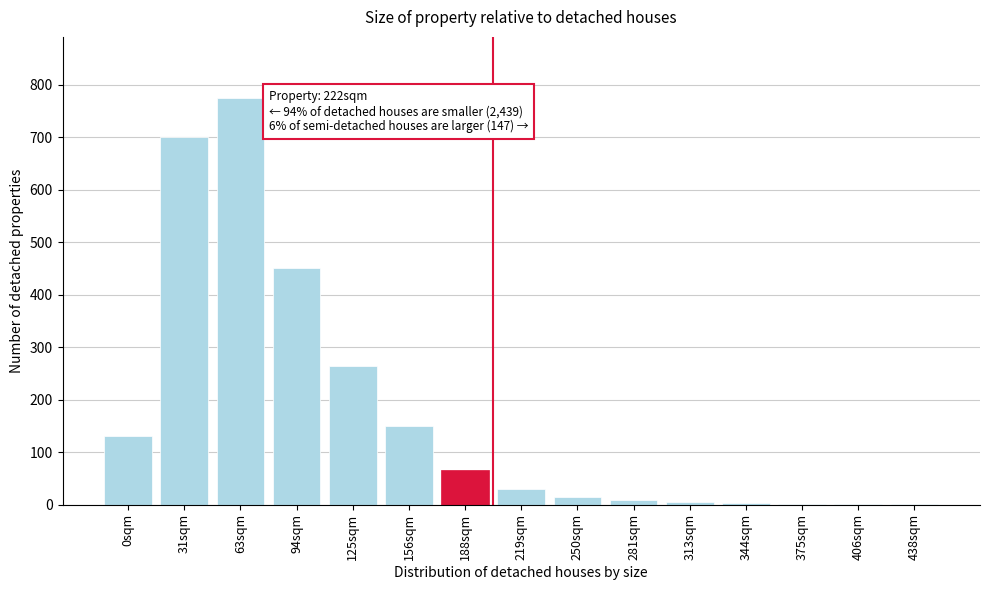

What is the maximum value shown in the chart?

775